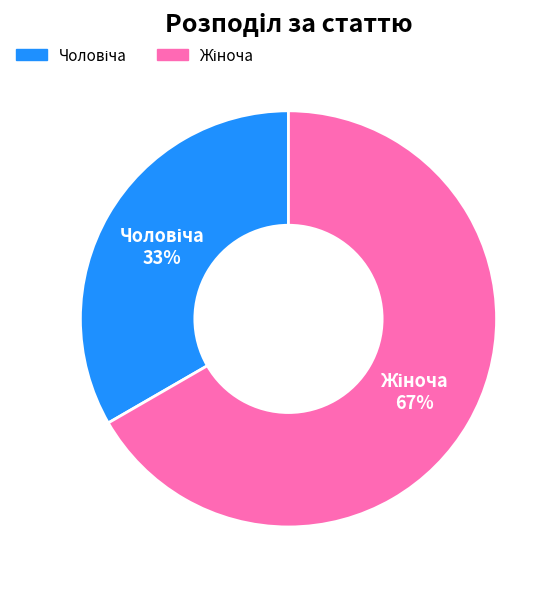

Does any single category account for the majority?

Yes